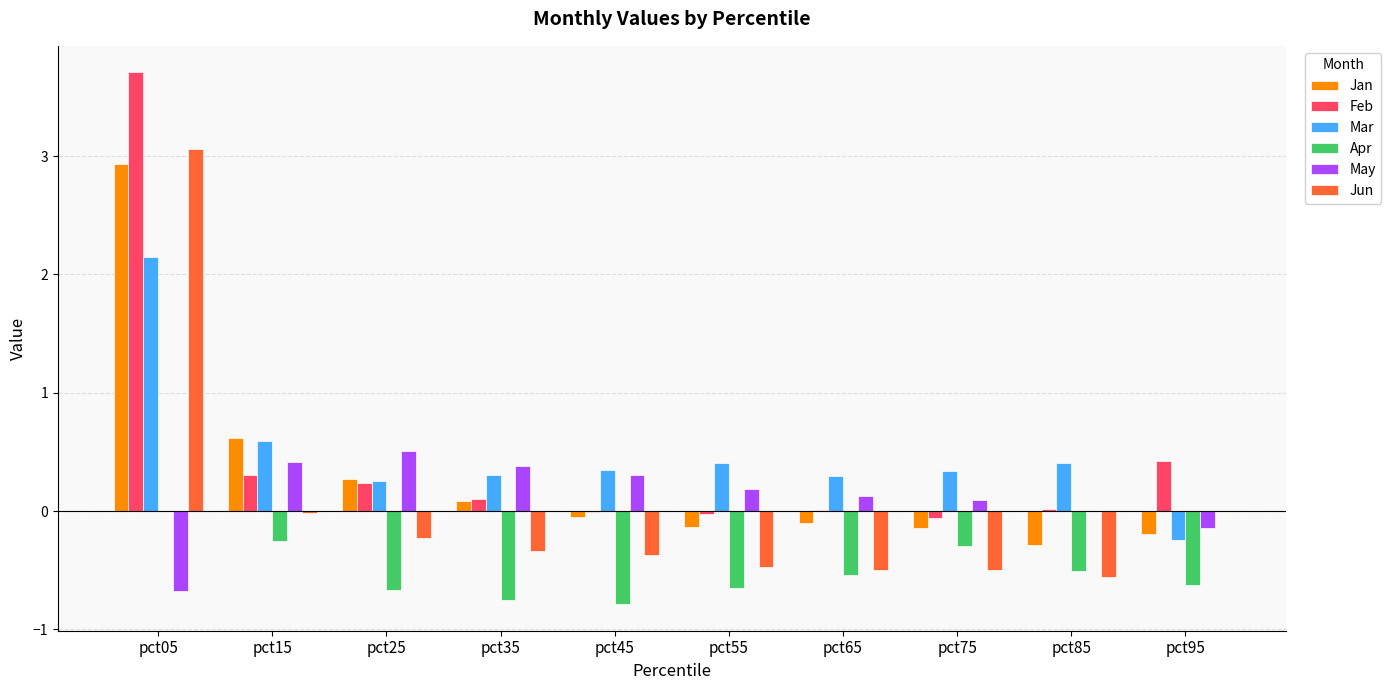

What is the highest value of the Jun series?

3.1